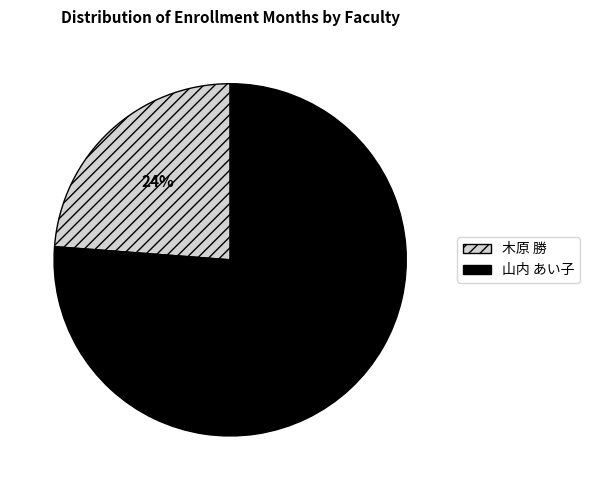

Do 山内 あい子 and 木原 勝 together represent more than half of the pie?

Yes